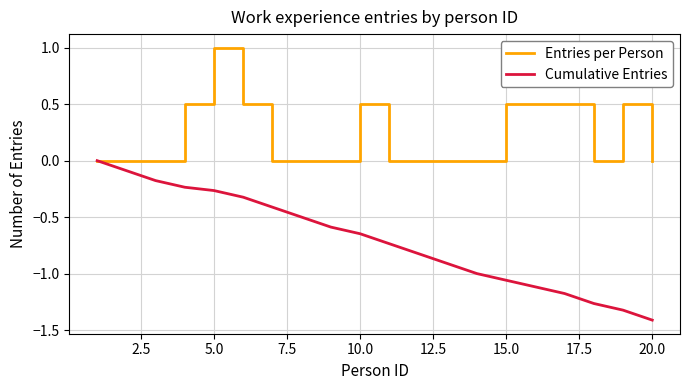

Which series has the widest spread of values?

Cumulative Entries